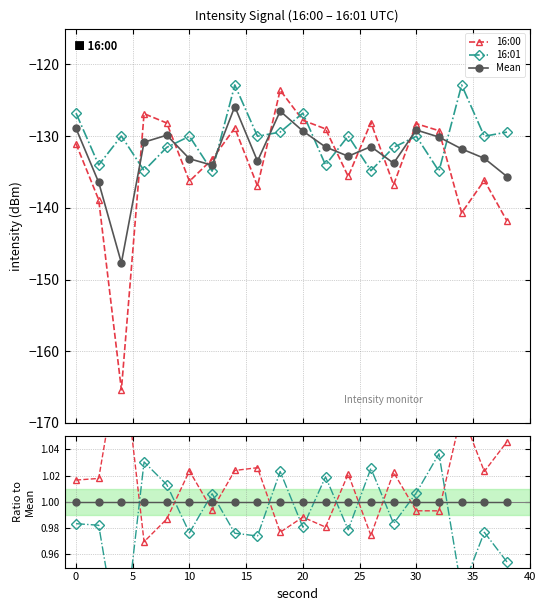

The 16:01 series shows 1.4 at 12. True or false?

False